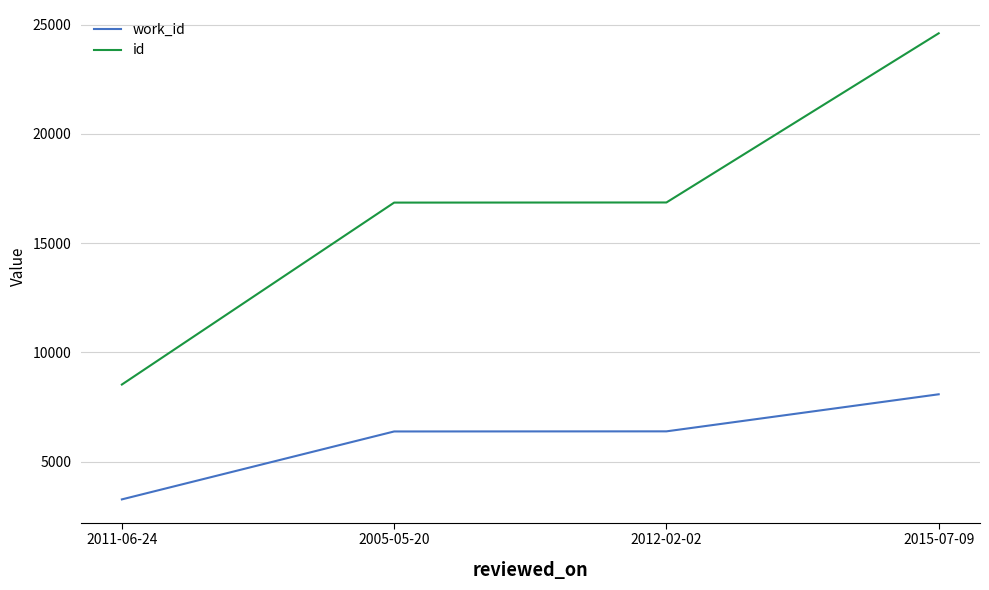

Between 2012-02-02 and 2015-07-09, which series saw the biggest shift?

id